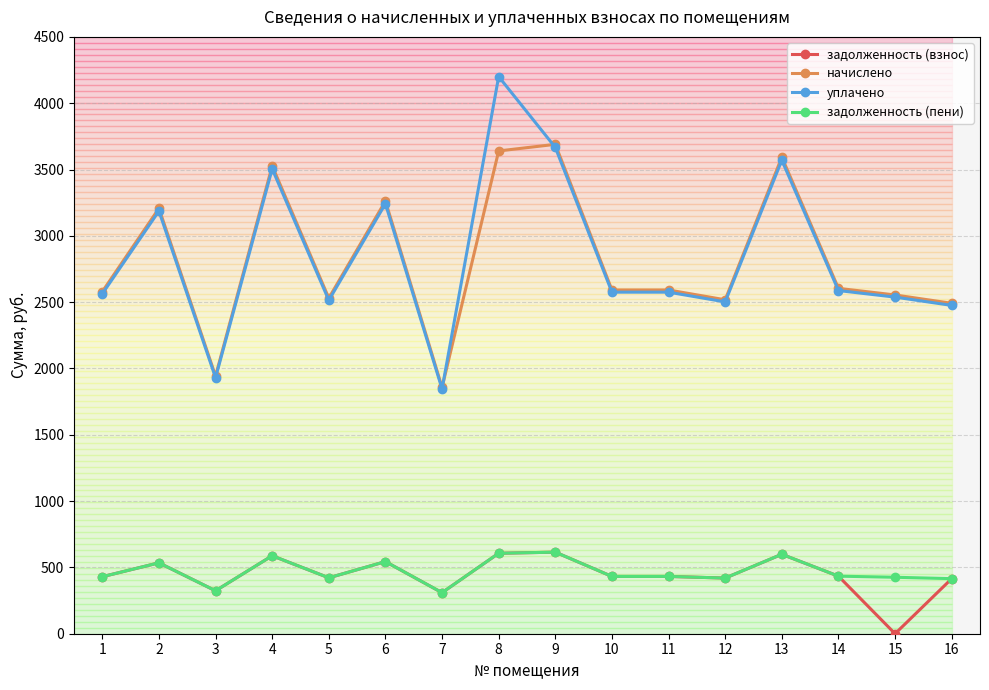

How many lines are shown in the chart?

4